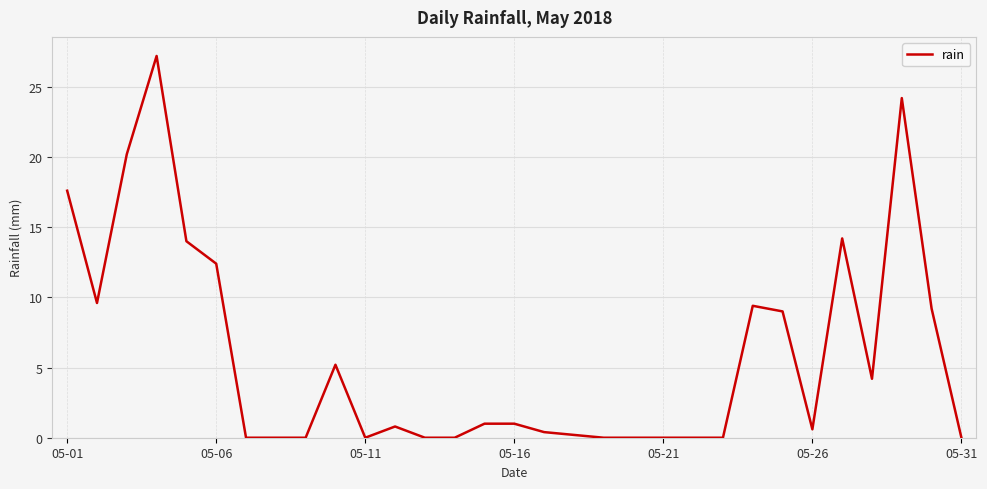

What is the greatest value displayed?

27.2